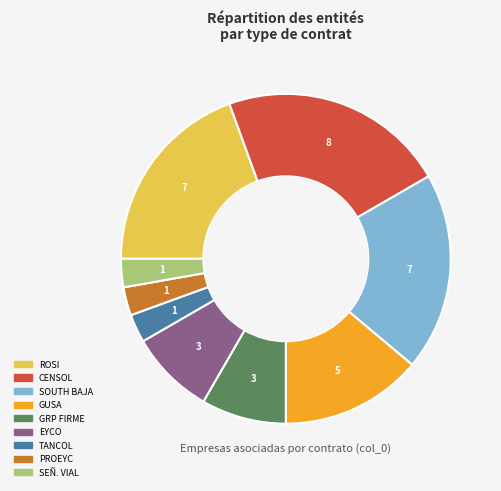

Does any single category account for the majority?

No